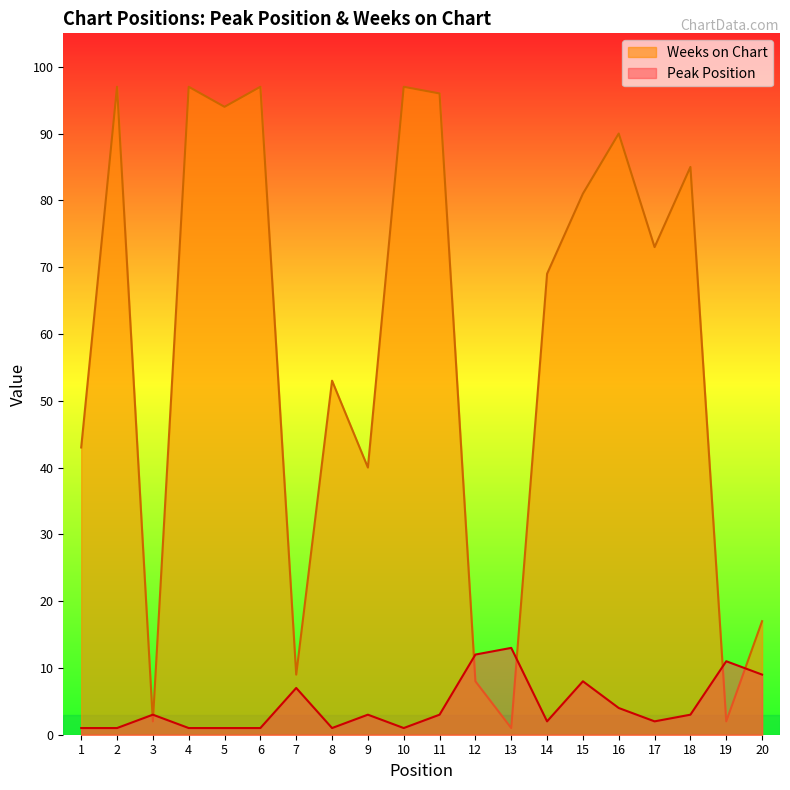

Is the value of Weeks on Chart at 12 greater than the value of Peak Position at 14?

Yes